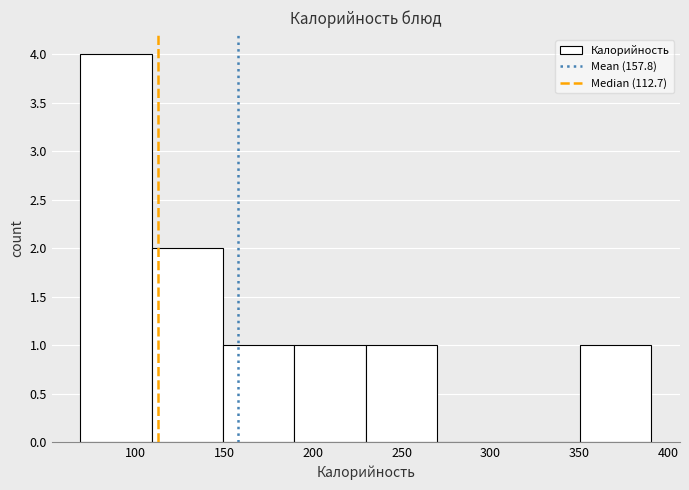

What is the height of the bar covering 70 to 110 on the x-axis? Neither the bar edges nor the heights are printed on the chart, so give them approximately, as read against the axes.

4